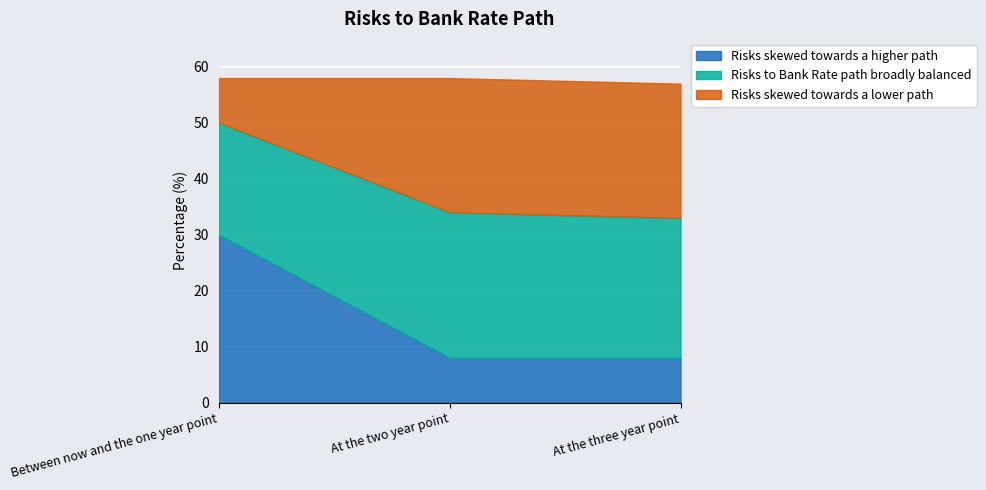

What position from the right is At the three year point?

1